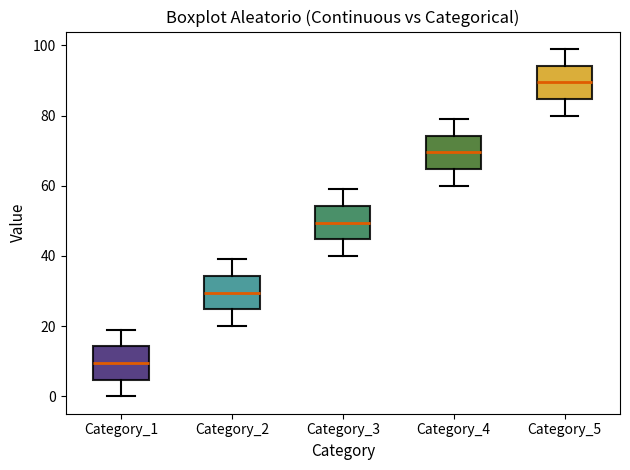

Reading left to right, transcribe this box plot: for each box, give where its median line is, the range the box spans, and where its two whiskers end, as read against the y-axis. The values are not printed on the chart, so give them approximately, as read against the axis.

Category_1: median 10, box 4 to 14, whiskers 0 to 20
Category_2: median 30, box 24 to 34, whiskers 20 to 40
Category_3: median 50, box 44 to 54, whiskers 40 to 60
Category_4: median 70, box 64 to 74, whiskers 60 to 80
Category_5: median 90, box 84 to 94, whiskers 80 to 100